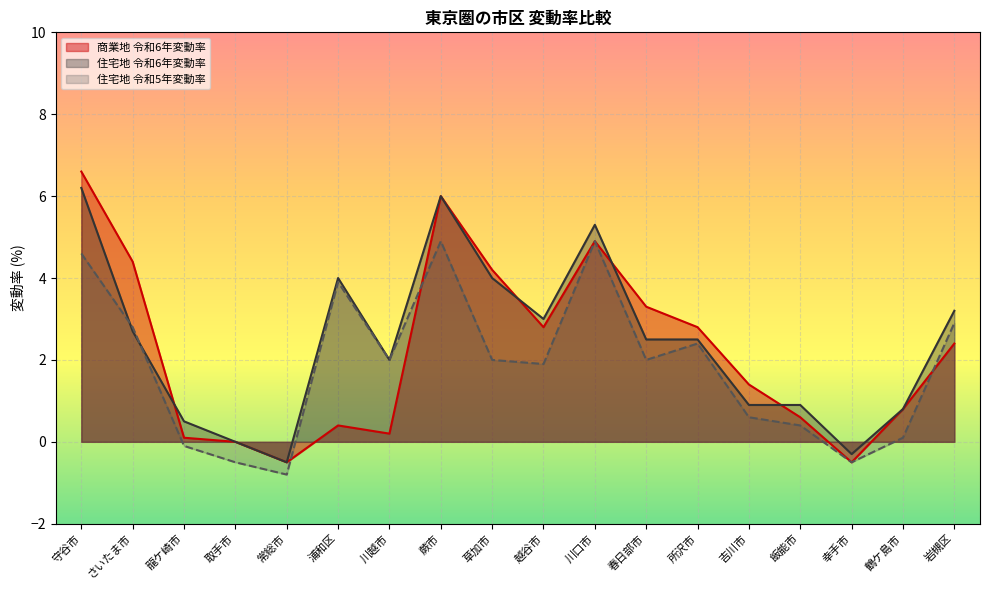

In 商業地 令和6年変動率, how many points are higher than both neighbors (excluding endpoints)?

3